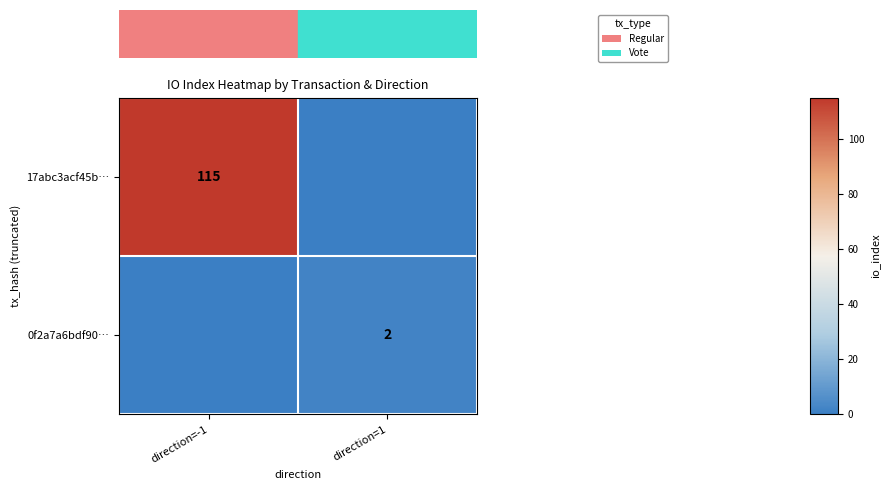

Is it true that 17abc3acf45b… equals 115 at direction=-1?

True